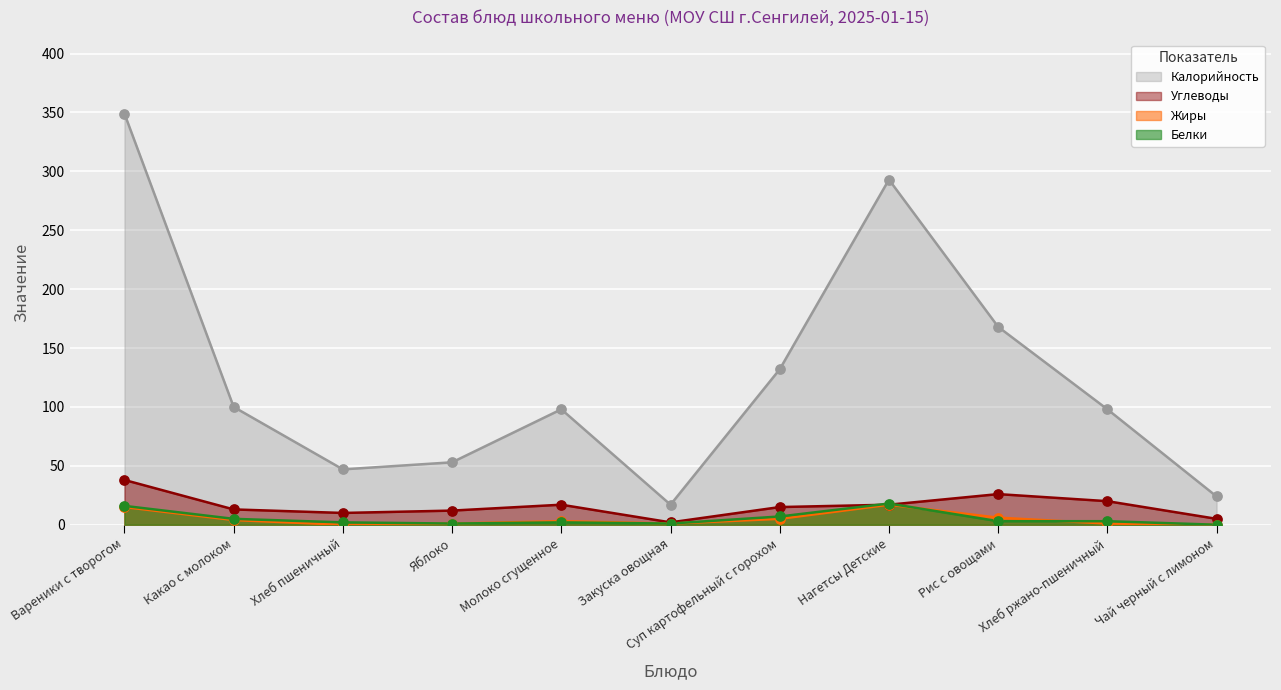

What is the total value across all series at Суп картофельный с горохом?

159